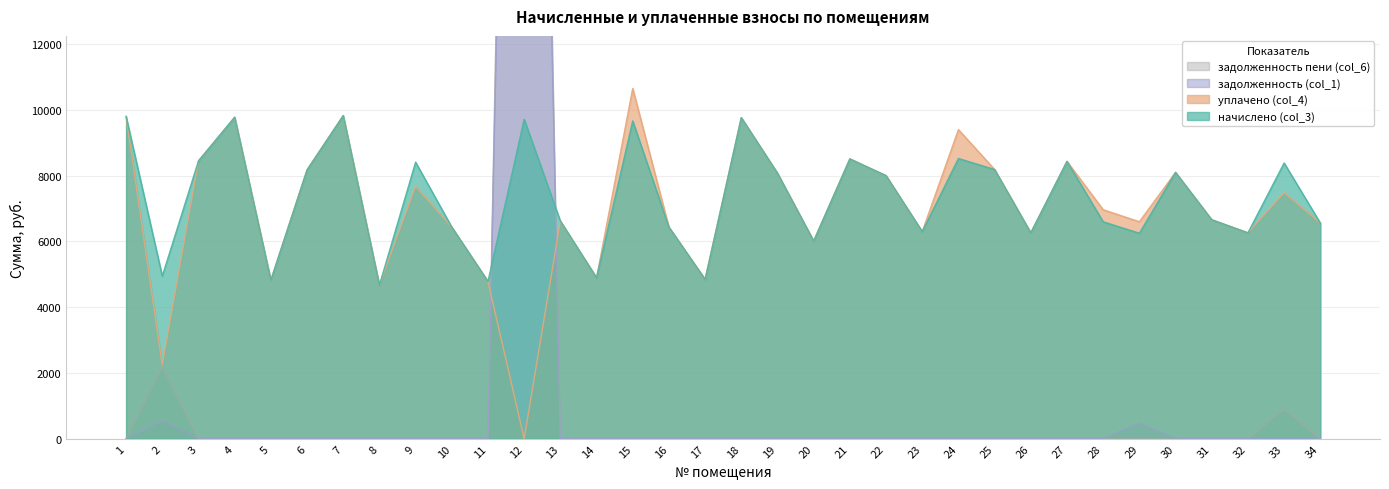

Reading right to left, transcribe all the data shown in this chart.

начислено (col_3): 34=6557.8	33=8383.5	32=6259.7	31=6657.1	30=8097.8	29=6247.4	28=6595.0	27=8433.2	26=6259.7	25=8184.8	24=8520.1	23=6296.9	22=7998.5	21=8507.7	20=6011.3	19=8073.0	18=9762.1	17=4843.8	16=6433.6	15=9662.8	14=4893.5	13=6619.9	12=9712.4	11=4781.7	10=6433.6	9=8408.3	8=4669.9	7=9824.2	6=8172.4	5=4819.0	4=9774.5	3=8445.6	2=4943.2	1=9799.4
задолженность (col_1): 34=0.0	33=0.0	32=0.0	31=0.0	30=0.0	29=466.3	28=0.0	27=0.0	26=0.0	25=0.0	24=0.0	23=0.0	22=0.0	21=0.0	20=0.0	19=0.0	18=0.0	17=0.0	16=0.0	15=0.0	14=0.0	13=0.0	12=52176.6	11=0.0	10=0.0	9=0.0	8=0.0	7=0.0	6=0.0	5=0.0	4=0.0	3=0.0	2=549.2	1=0.0
задолженность пени (col_6): 34=0.0	33=901.5	32=0.0	31=0.0	30=0.0	29=0.0	28=0.0	27=0.0	26=0.0	25=0.0	24=0.0	23=0.0	22=0.0	21=0.0	20=0.0	19=0.0	18=0.0	17=0.0	16=0.0	15=0.0	14=0.0	13=0.0	12=55414.1	11=0.0	10=0.0	9=0.0	8=0.0	7=0.0	6=0.0	5=0.0	4=0.0	3=0.0	2=2197.0	1=0.0
уплачено (col_4): 34=6557.8	33=7482.0	32=6259.7	31=6657.1	30=8097.8	29=6597.3	28=6961.4	27=8433.2	26=6259.7	25=8184.8	24=9398.2	23=6297.8	22=7998.5	21=8507.7	20=6011.3	19=8073.0	18=9762.1	17=4843.8	16=6433.6	15=10650.2	14=4893.5	13=6619.9	12=0.0	11=4781.7	10=6433.6	9=7673.8	8=4669.9	7=9824.2	6=8172.4	5=4819.0	4=9774.5	3=8445.6	2=2236.1	1=9799.4